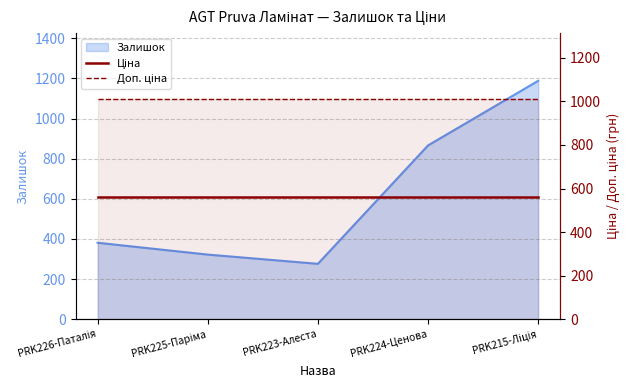

What is the approximate value of Ціна at PRK223-Алеста?

559.9